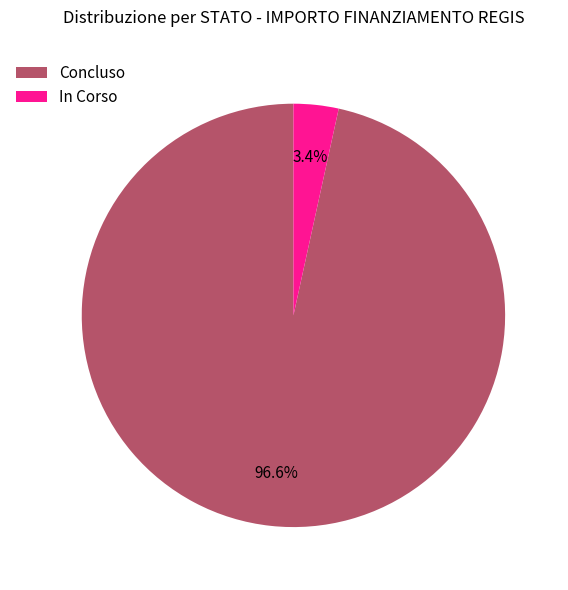

Do In Corso and Concluso together represent more than half of the pie?

Yes